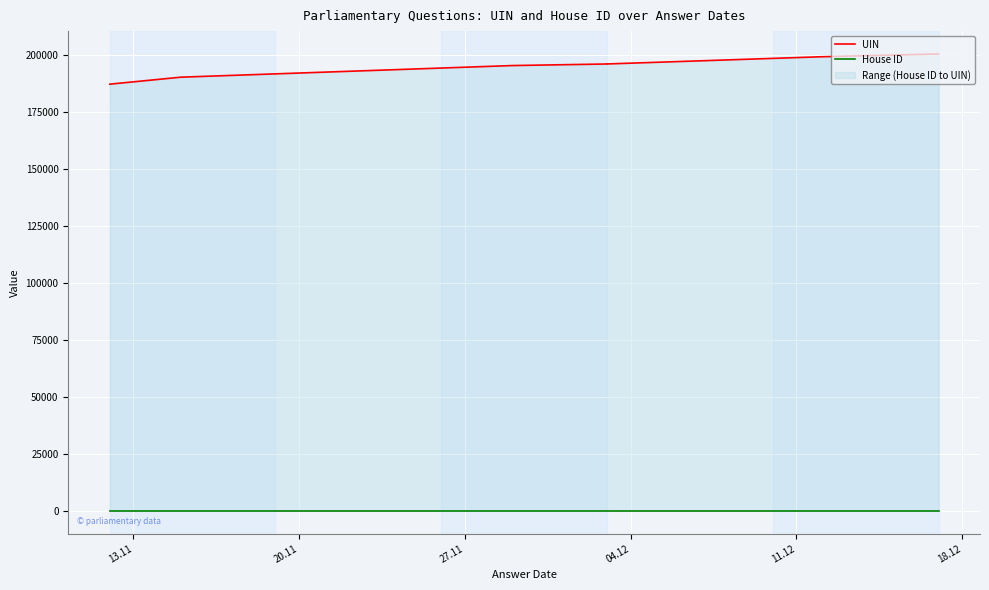

Reading right to left, what are all the values shown in this chart?

UIN: 200584	199338	196193	196185	196184	196182	195492	190387	187322	187321
House ID: 1	1	1	1	1	1	1	1	1	1